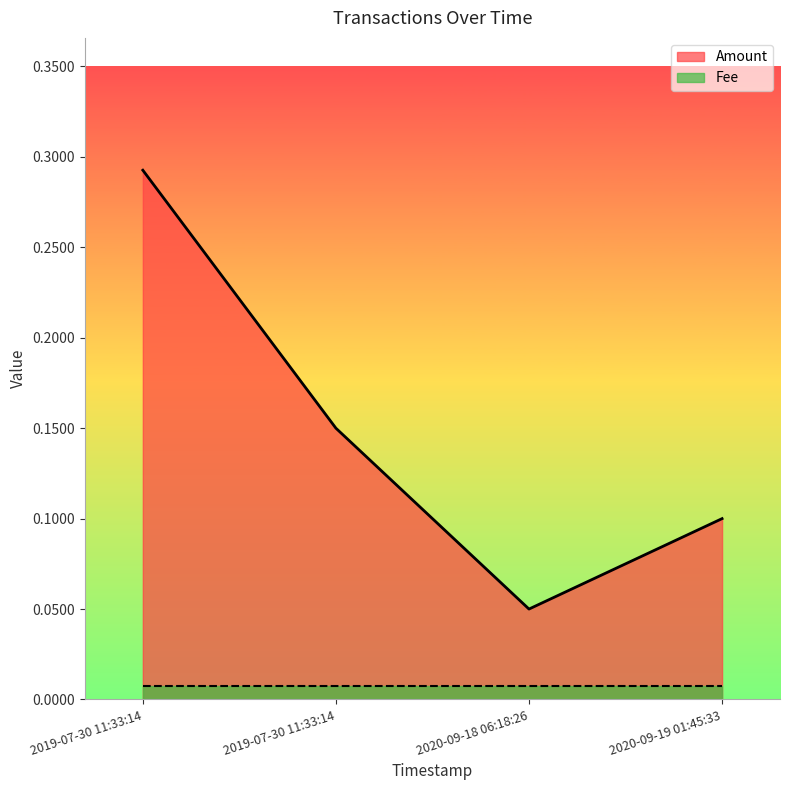

What is the greatest value displayed?

0.3